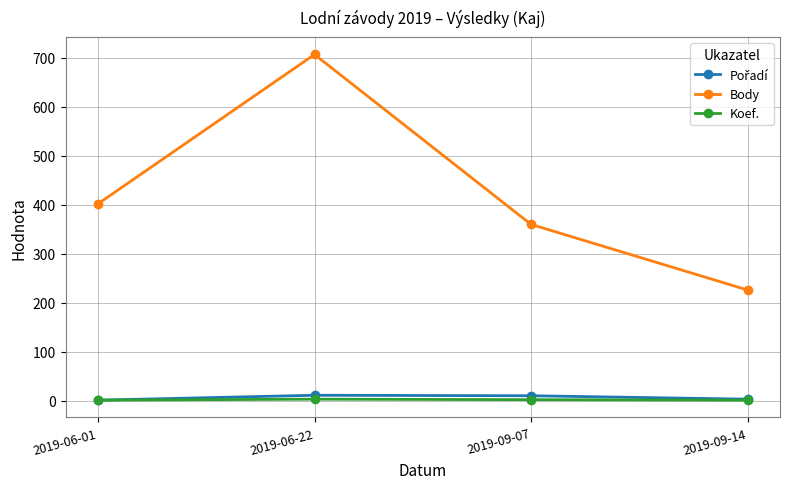

Where is Body nearest to the value 466?

2019-06-01